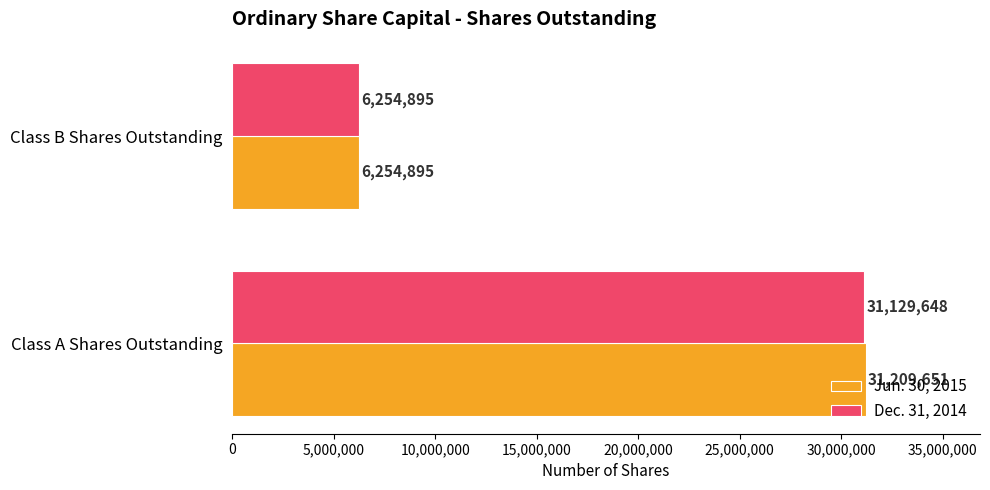

List the series in order of their overall mean, lowest first.

Dec. 31, 2014, Jun. 30, 2015